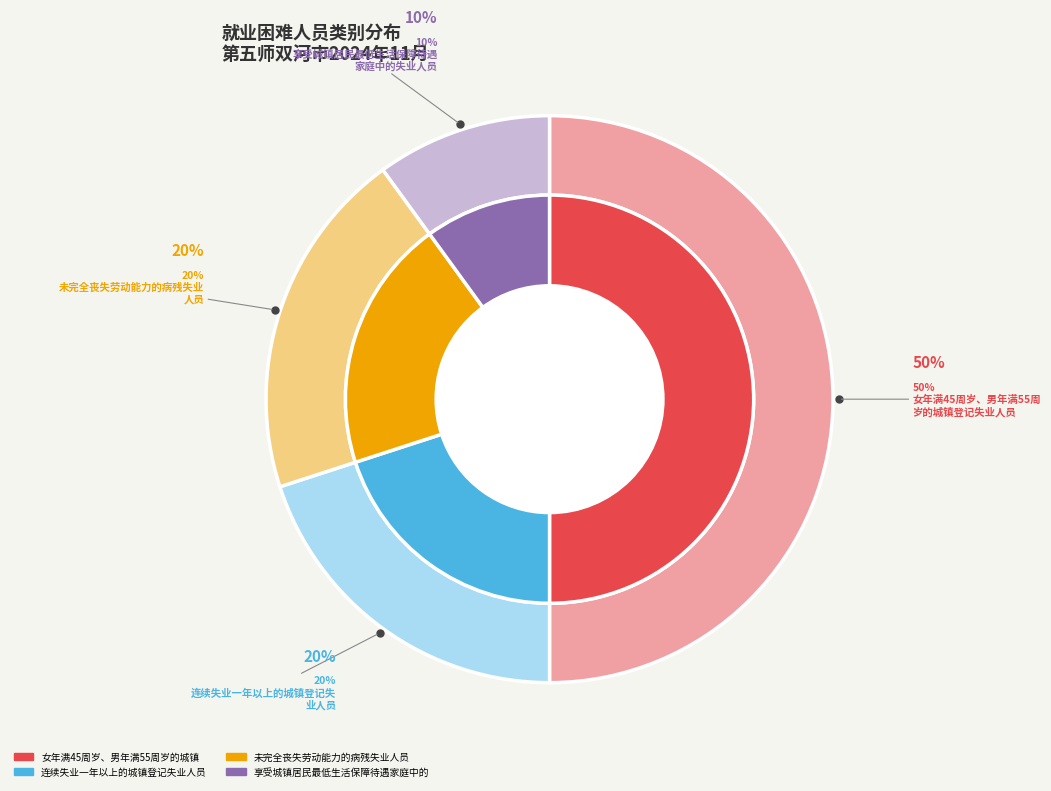

Which category has the biggest portion of the pie?

女年满45周岁、男年满55周岁的城镇登记失业人员